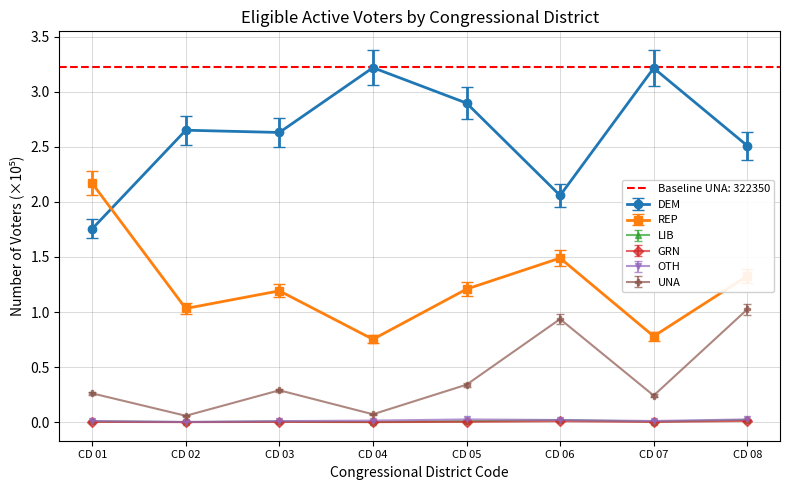

True or false: GRN and LIB intersect in this chart.

False